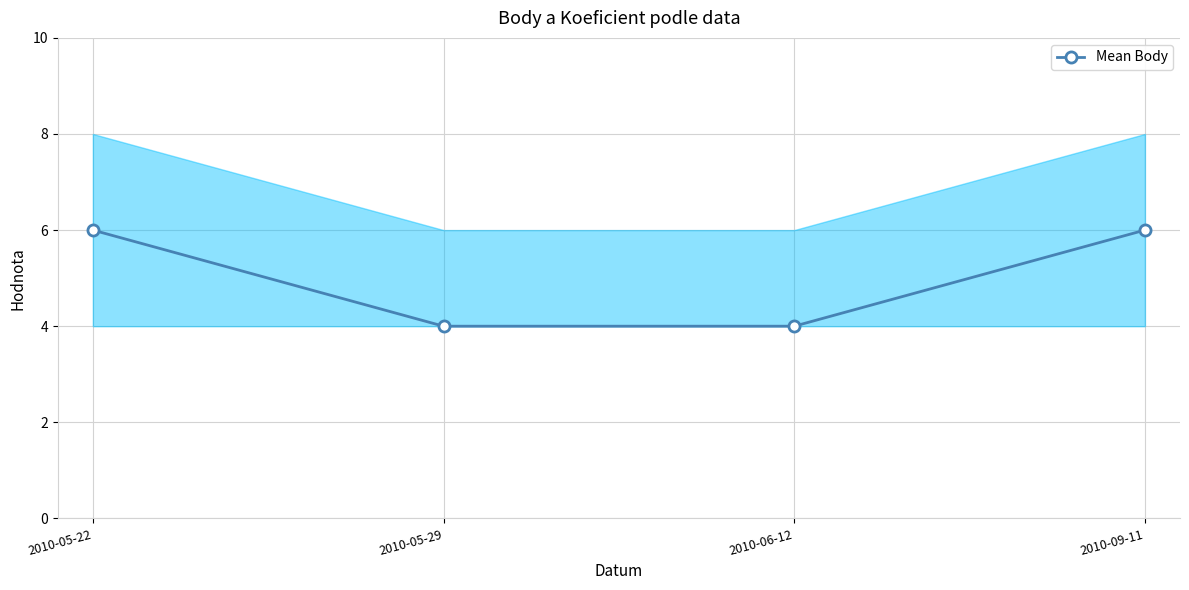

What is the sum of all values?

20